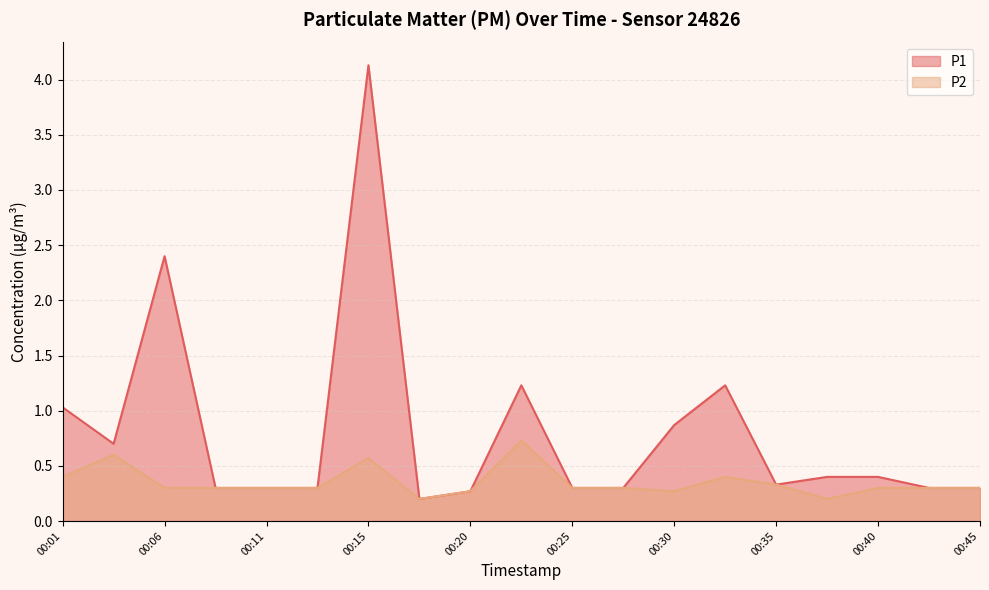

In P1, how many points are higher than both neighbors (excluding endpoints)?

4